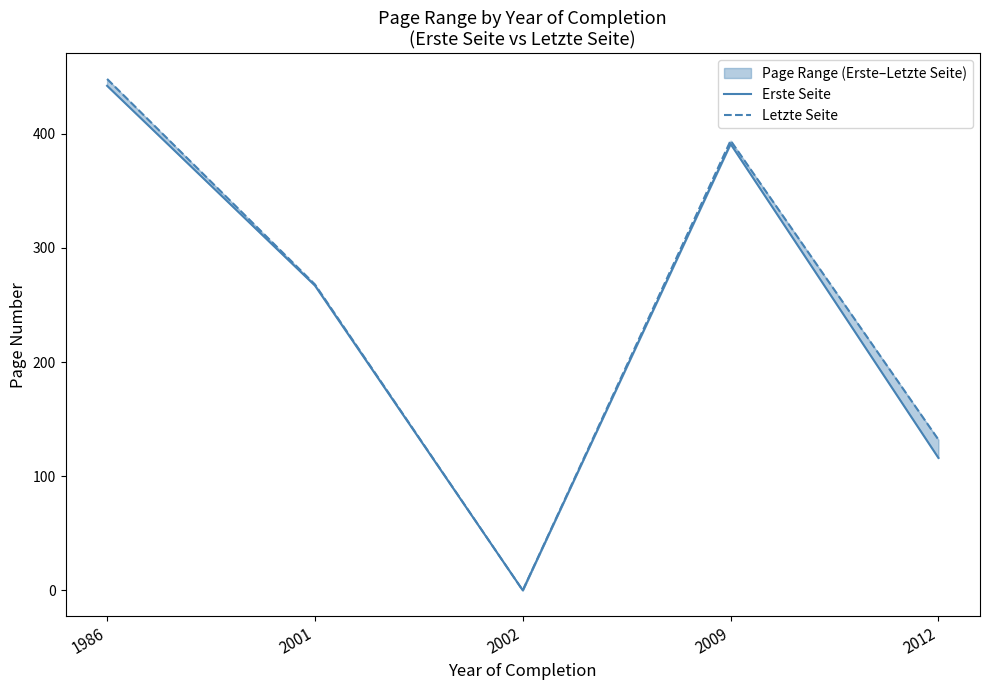

True or false: Letzte Seite and Erste Seite intersect in this chart.

False